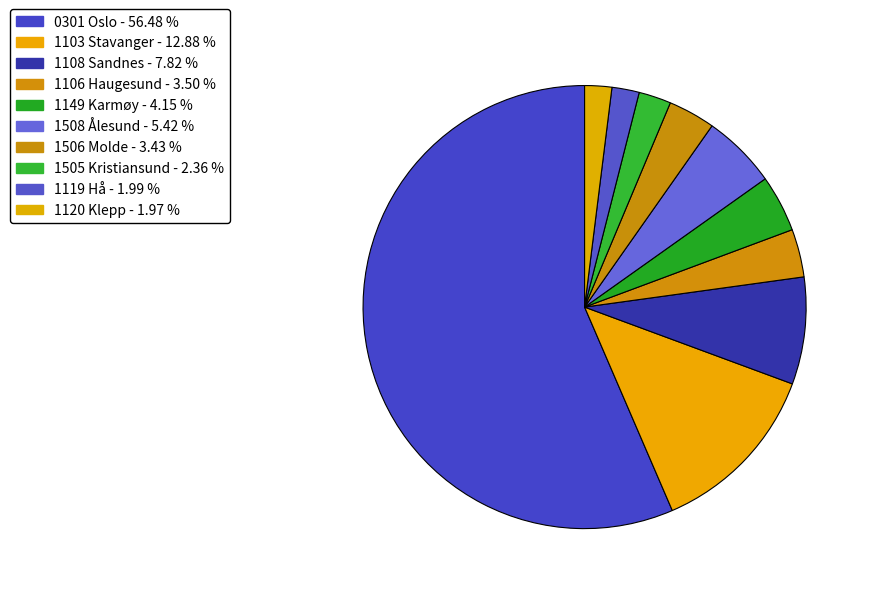

Which has a higher value, 1103 Stavanger or 1505 Kristiansund?

1103 Stavanger